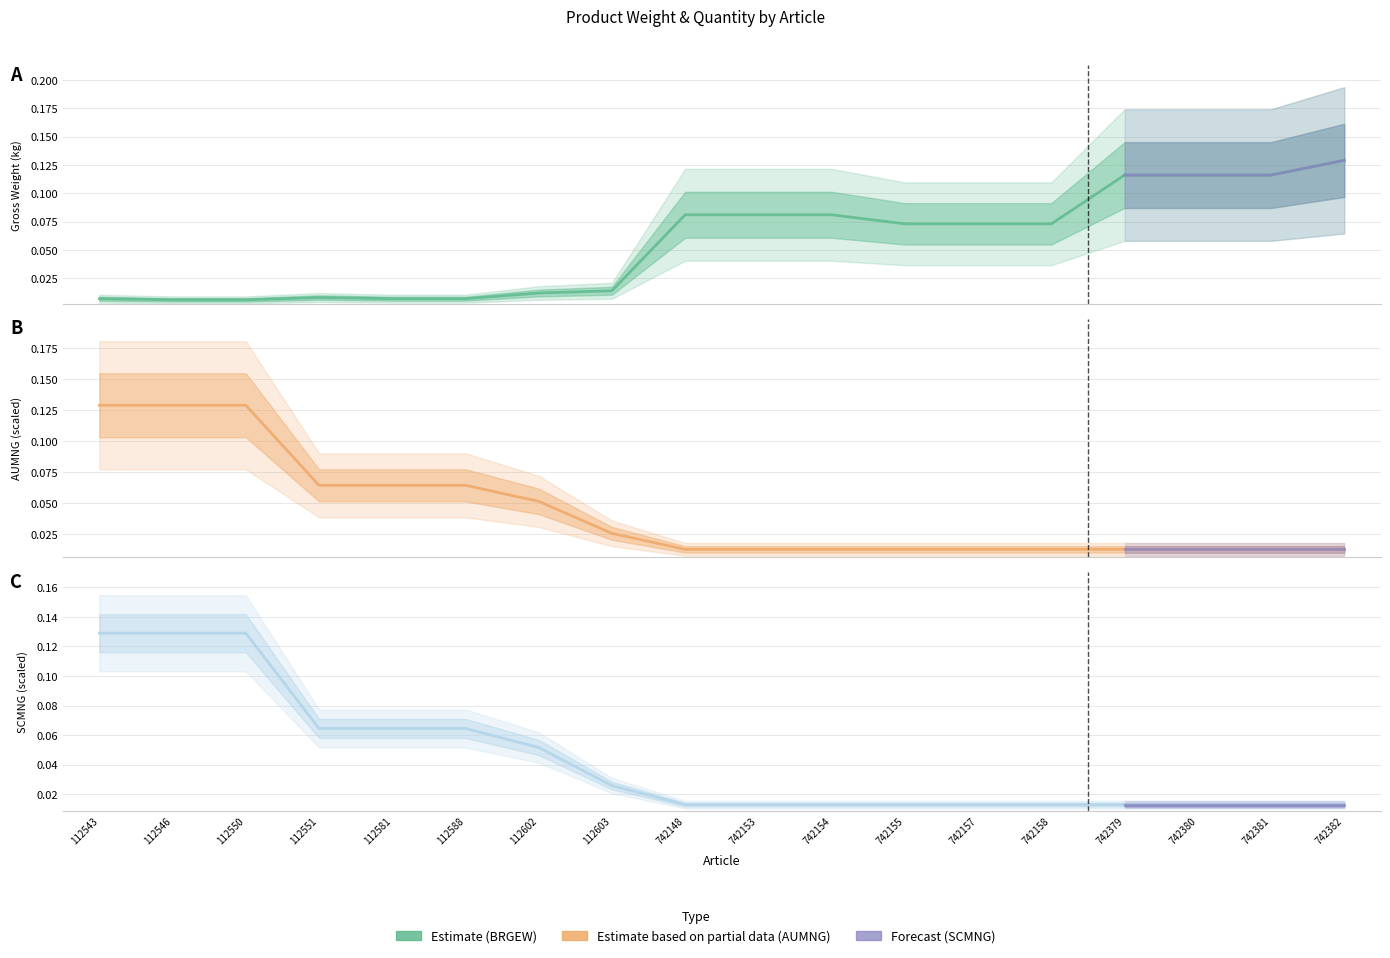

Reading left to right, list all the values displayed in this chart.

BRGEW: 0.0	0.0	0.0	0.0	0.0	0.0	0.0	0.0	0.1	0.1	0.1	0.1	0.1	0.1	0.1	0.1	0.1	0.1
AUMNG: 0.1	0.1	0.1	0.1	0.1	0.1	0.1	0.0	0.0	0.0	0.0	0.0	0.0	0.0	0.0	0.0	0.0	0.0
SCMNG: 0.1	0.1	0.1	0.1	0.1	0.1	0.1	0.0	0.0	0.0	0.0	0.0	0.0	0.0	0.0	0.0	0.0	0.0